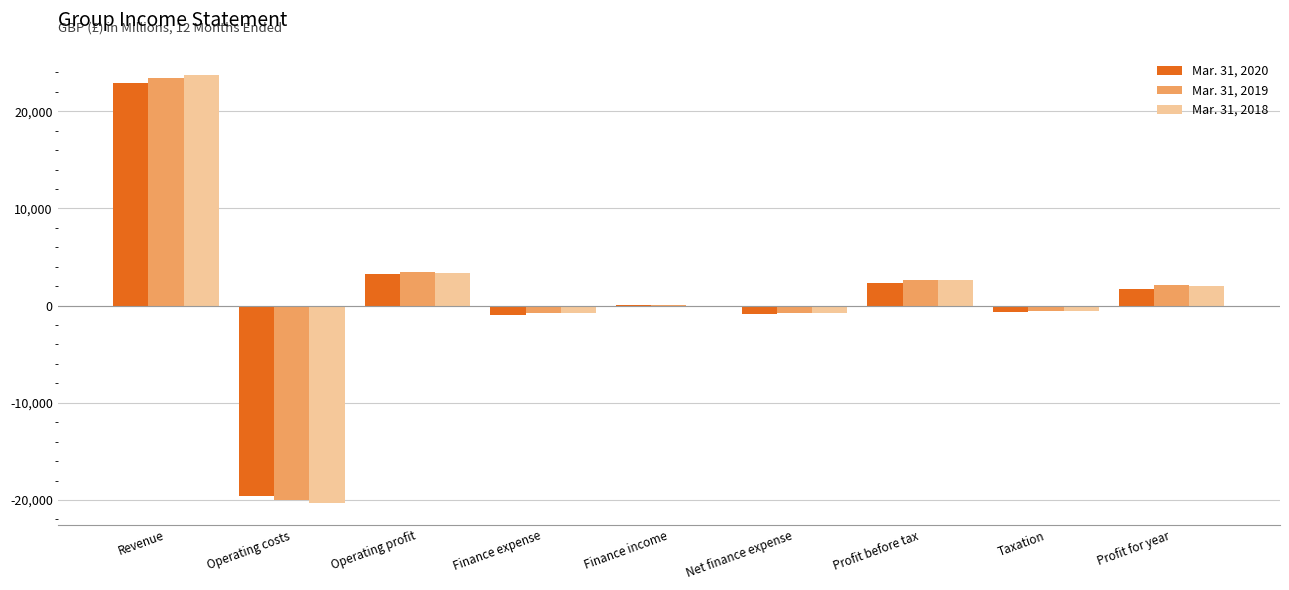

Are the bars grouped side by side (vs. stacked)?

Yes